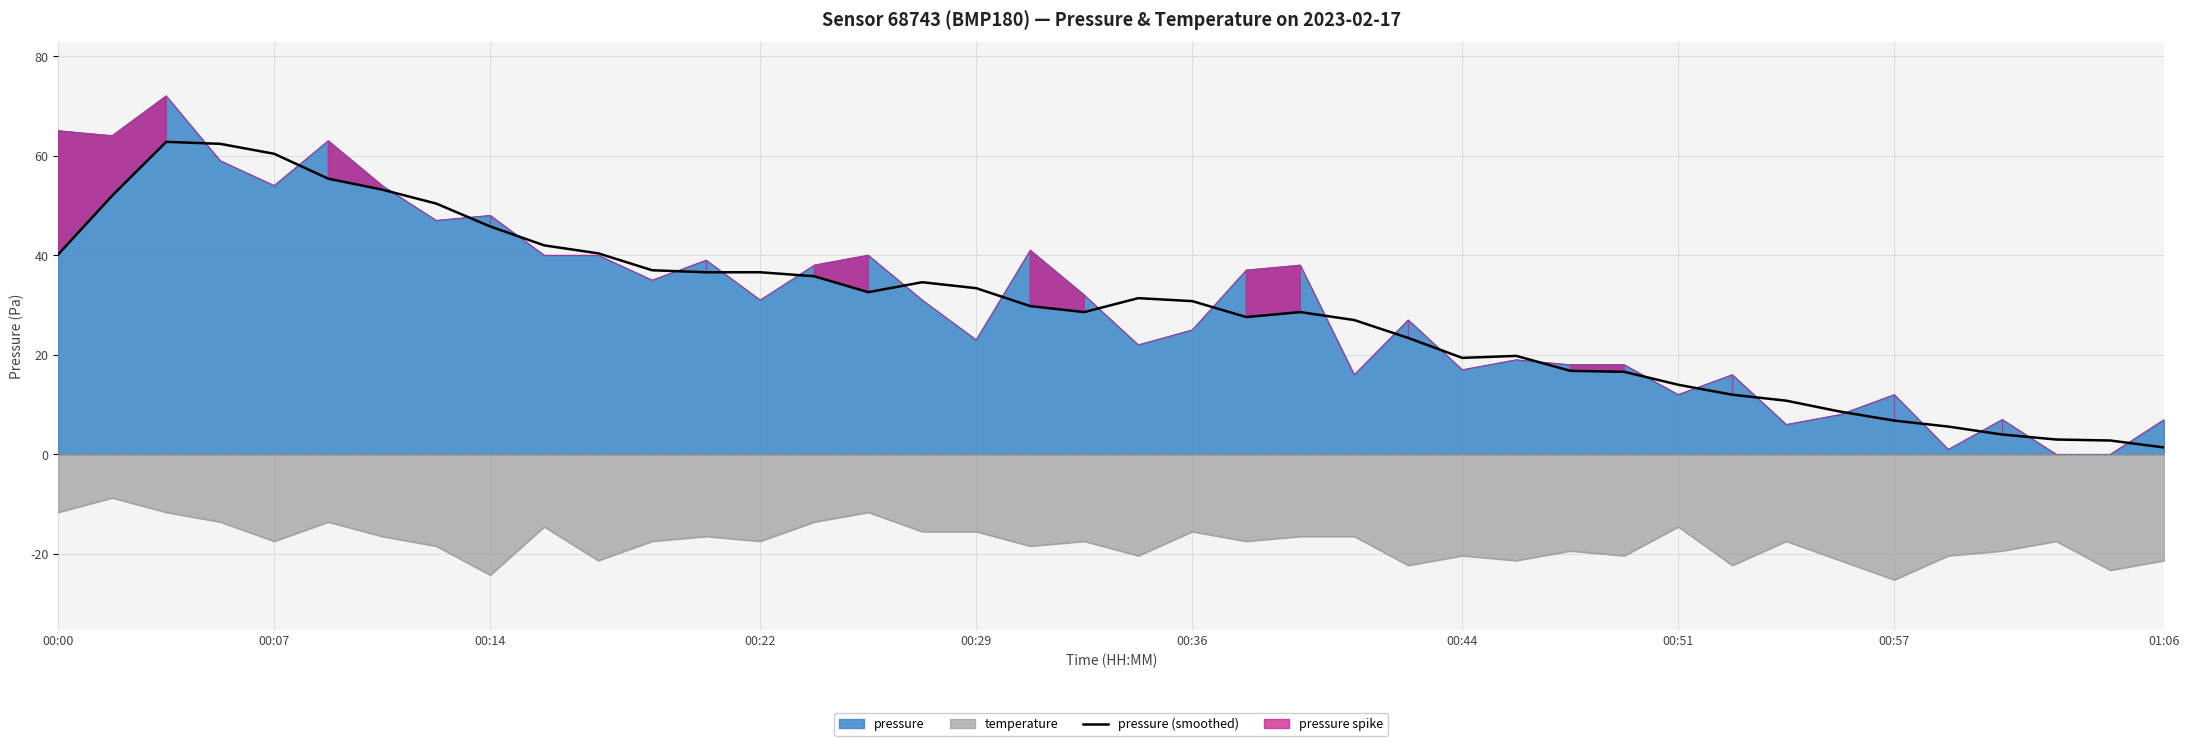

Is it true that temperature equals -15.5 at 00:29?

True